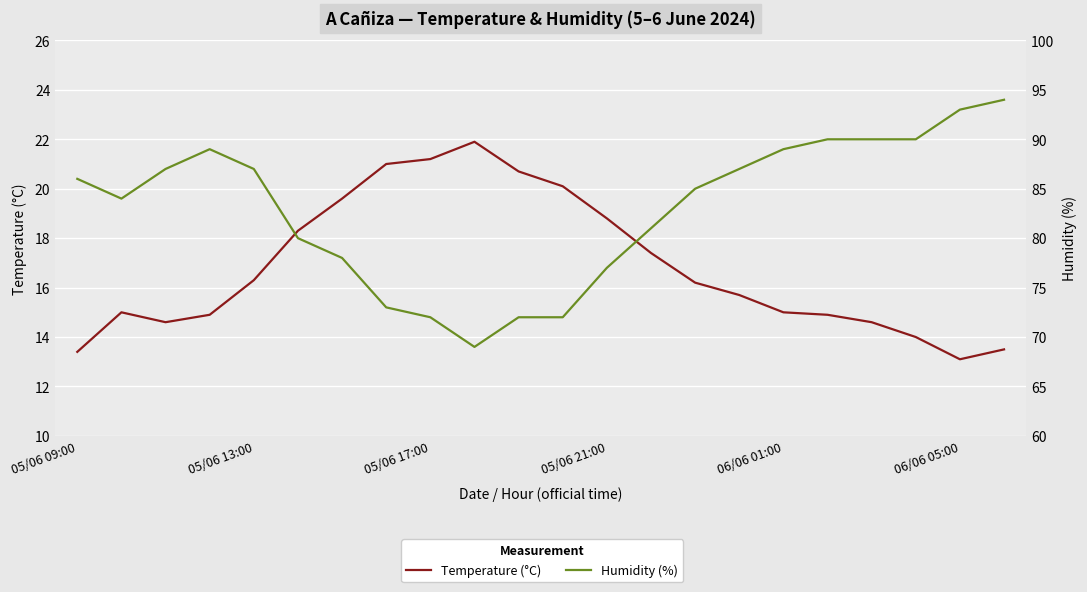

Reading left to right, what are all the values shown in this chart?

Temperature (°C): 13.4	15.0	14.6	14.9	16.3	18.3	19.6	21.0	21.2	21.9	20.7	20.1	18.8	17.4	16.2	15.7	15.0	14.9	14.6	14.0	13.1	13.5
Humidity (%): 86.0	84.0	87.0	89.0	87.0	80.0	78.0	73.0	72.0	69.0	72.0	72.0	77.0	81.0	85.0	87.0	89.0	90.0	90.0	90.0	93.0	94.0